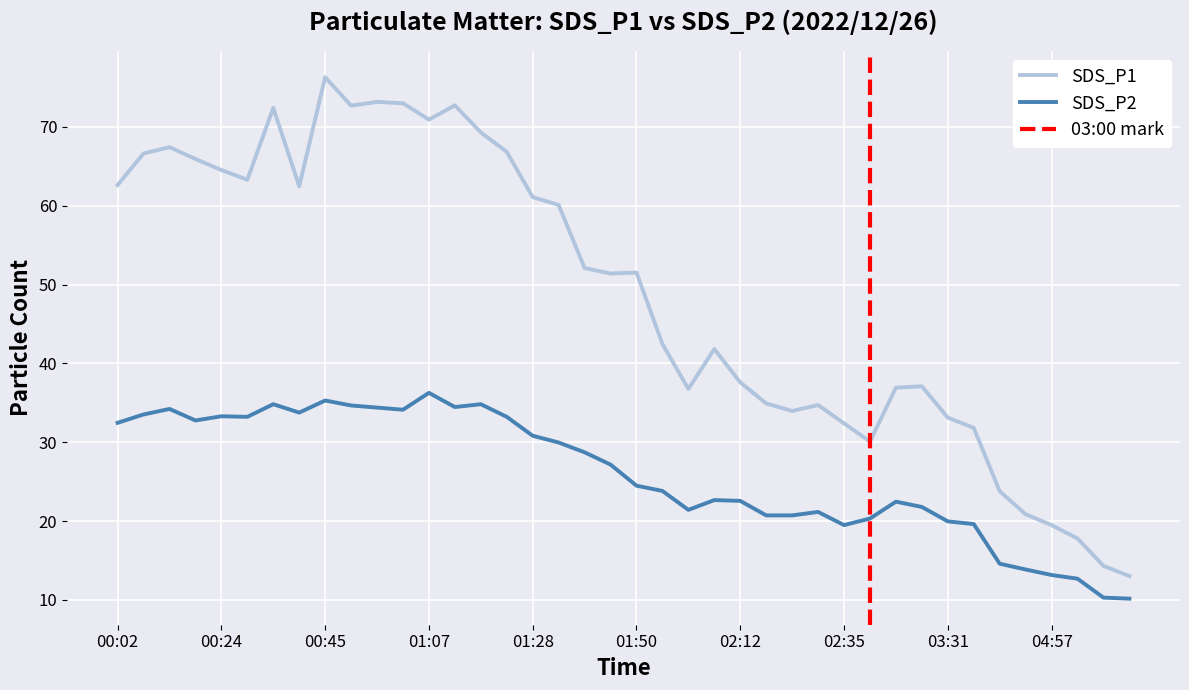

What are all the series names shown in the legend?

SDS_P1, SDS_P2